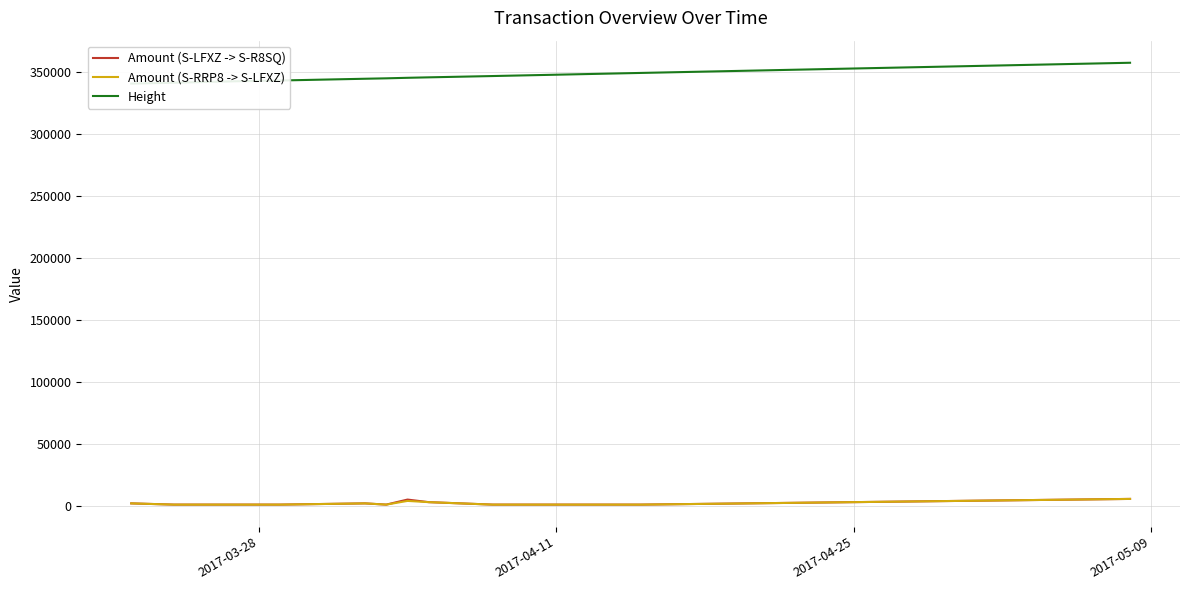

What is the value of the Amount (S-RRP8 -> S-LFXZ) point at the 10th from the left?

995